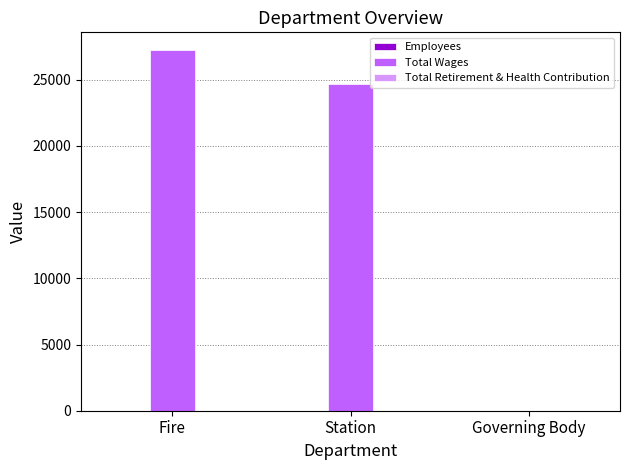

Between Station and Governing Body, which series saw the biggest shift?

Total Wages